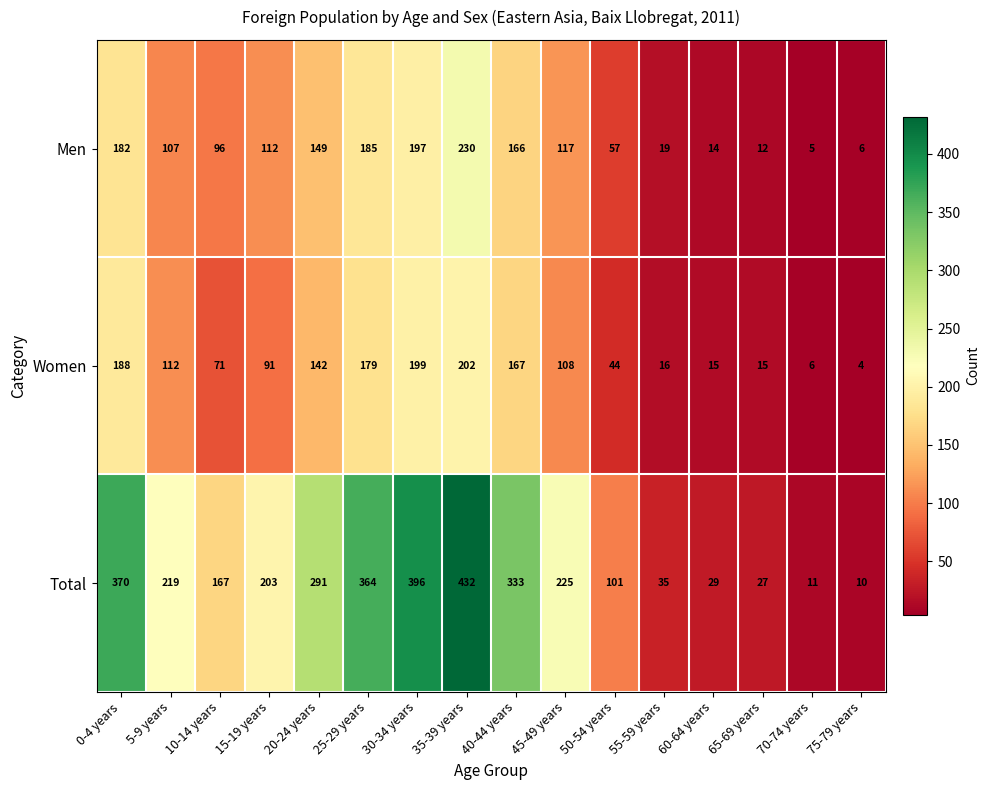

Which series has the largest total across all categories?

Total